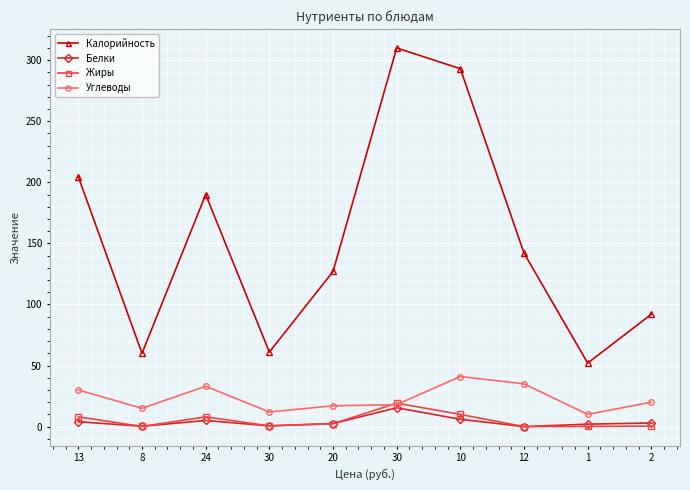

What is the label of the 5th point from the right?

30